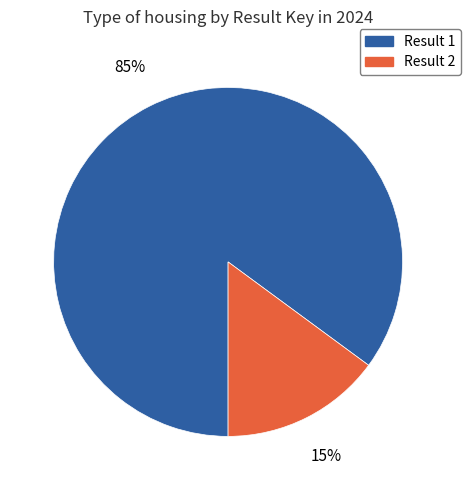

Is there a majority slice in this chart?

Yes